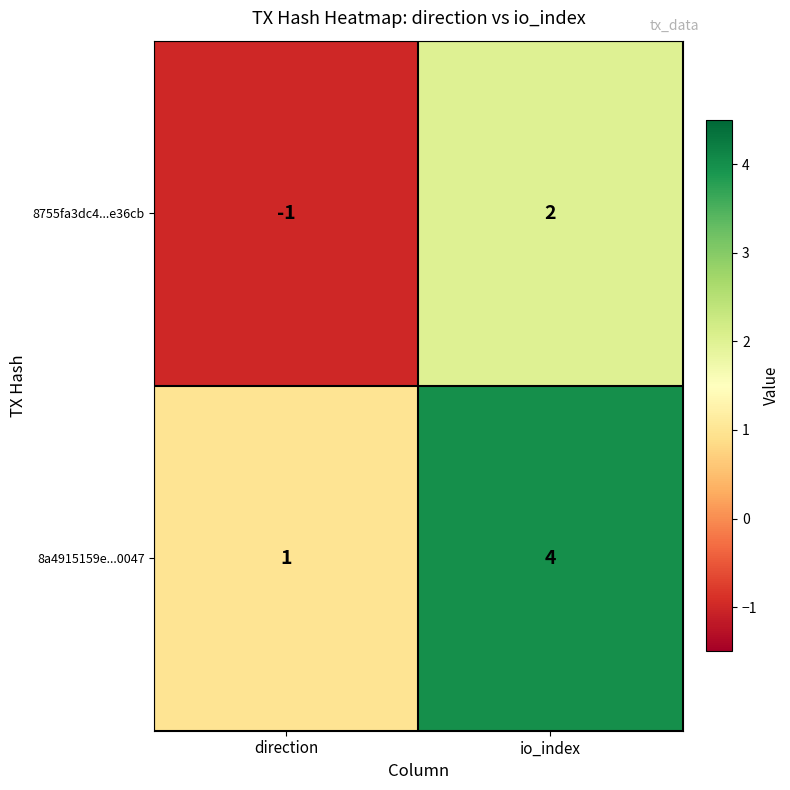

What is the spread (max minus min) of values at direction?

2